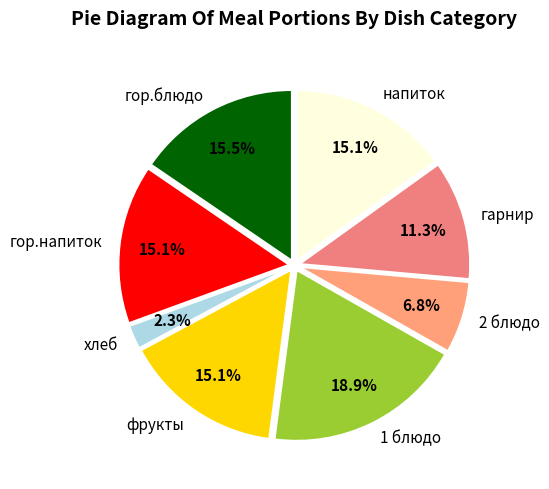

Count the number of slices in the pie.

8